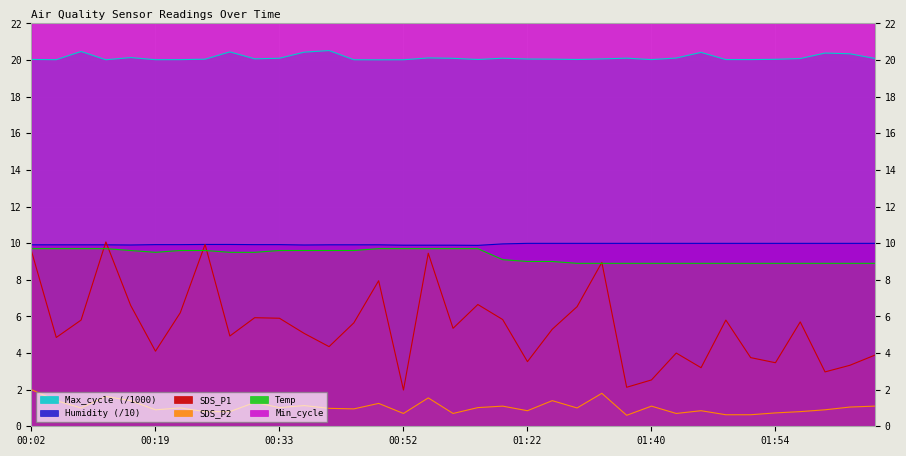

Rank the categories by SDS_P1 value from highest to lowest.

00:11, 00:25, 00:02, 00:55, 01:33, 00:46, 01:00, 00:14, 01:31, 00:22, 00:30, 00:33, 01:19, 00:08, 01:48, 01:56, 00:44, 00:57, 01:25, 00:38, 00:27, 00:05, 00:41, 00:19, 01:42, 02:04, 01:51, 01:22, 01:54, 02:01, 01:45, 01:59, 01:40, 01:36, 00:52